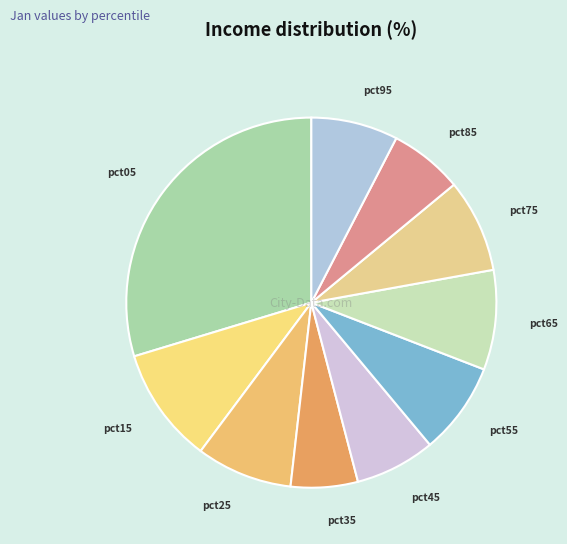

Which category has the biggest portion of the pie?

pct05